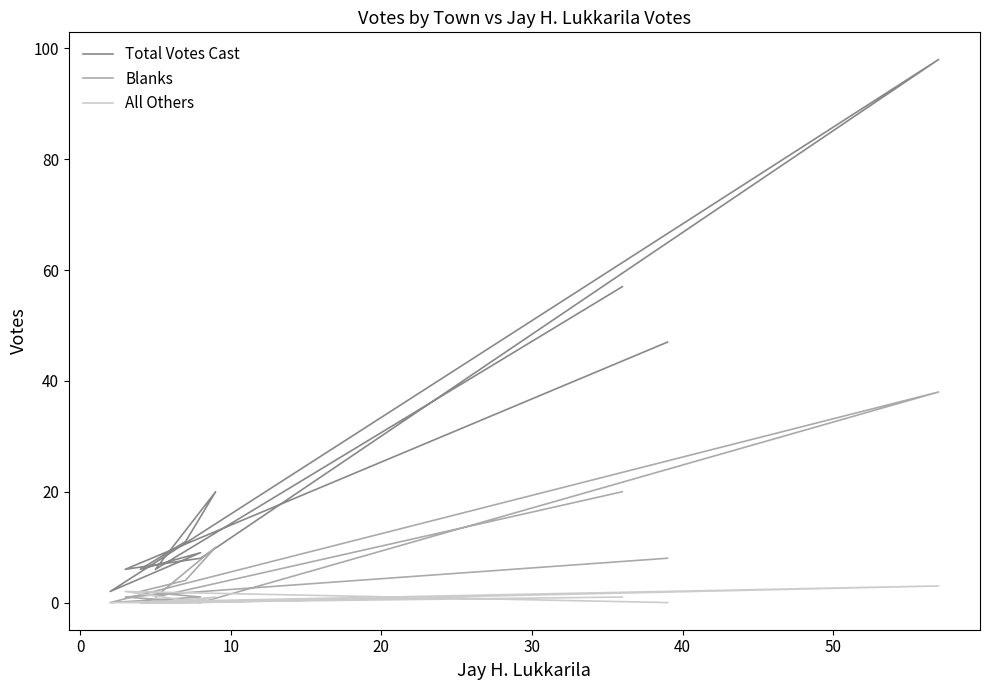

The value of All Others at 10 is 0. True or false?

False